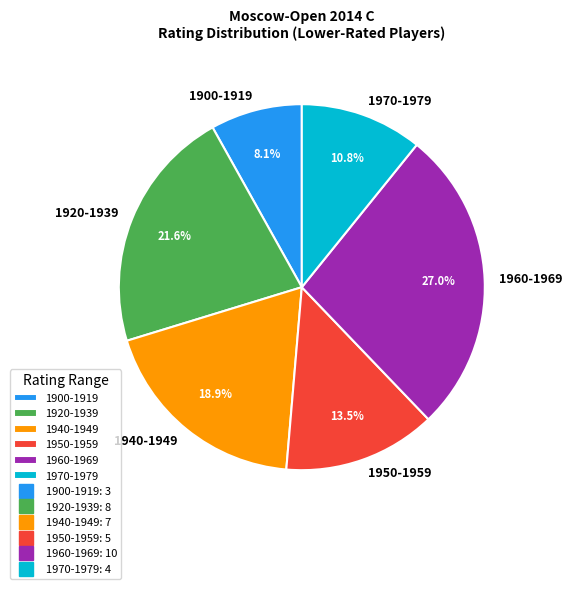

To the nearest percent, what is the difference between the largest and smallest slice percentages?

19%